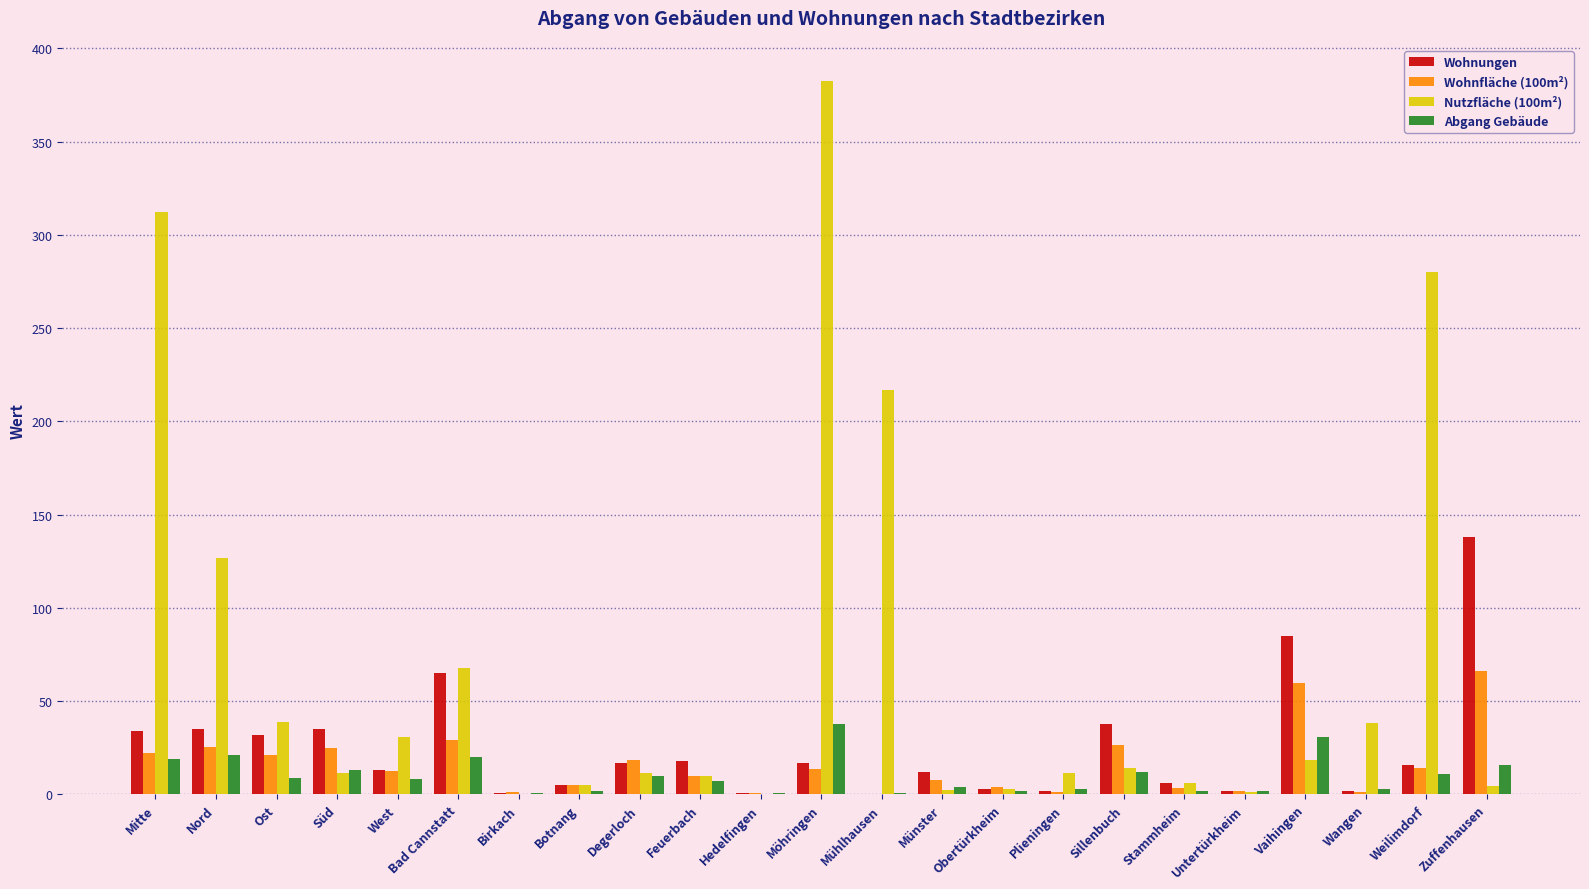

At which category is the sum across all series the highest?

Möhringen